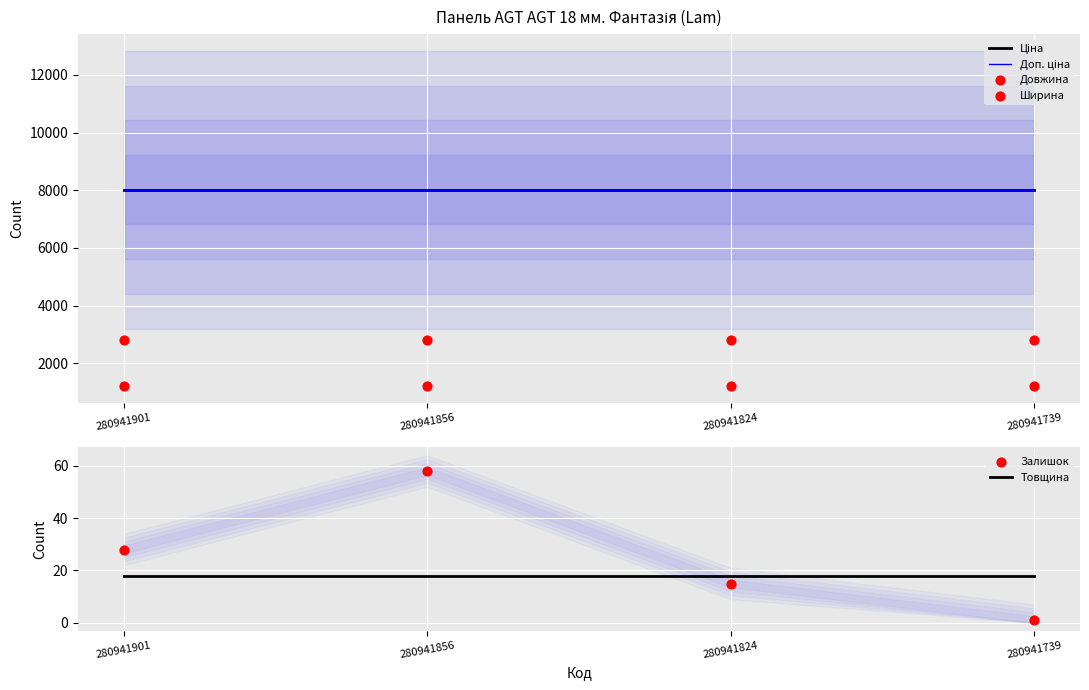

Which series contains the highest Y value?

Ціна